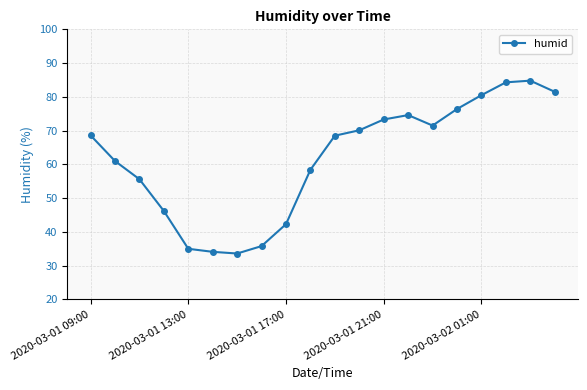

True or false: there are more than 0 points higher than both neighbors.

True